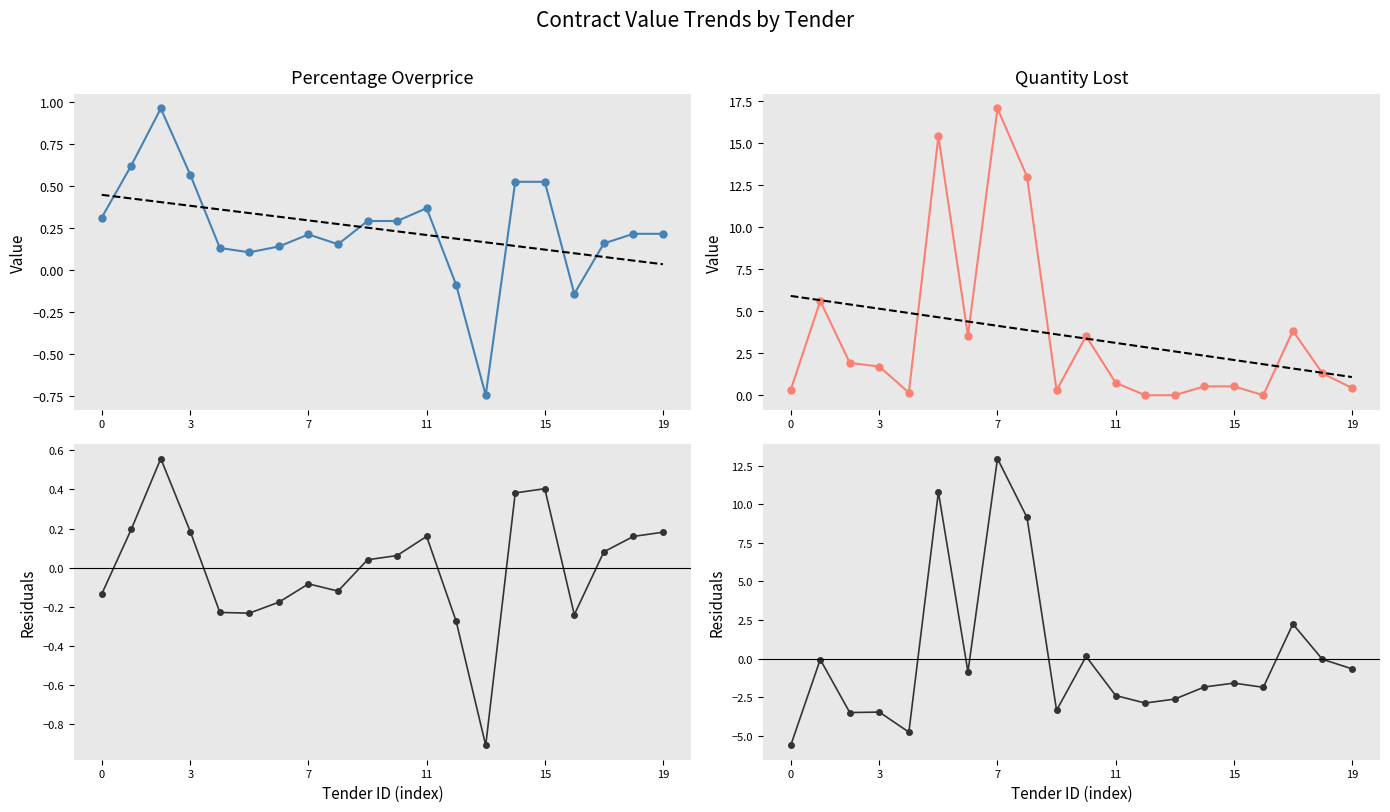

What is the approximate value of Quantity Lost at 11?

0.7